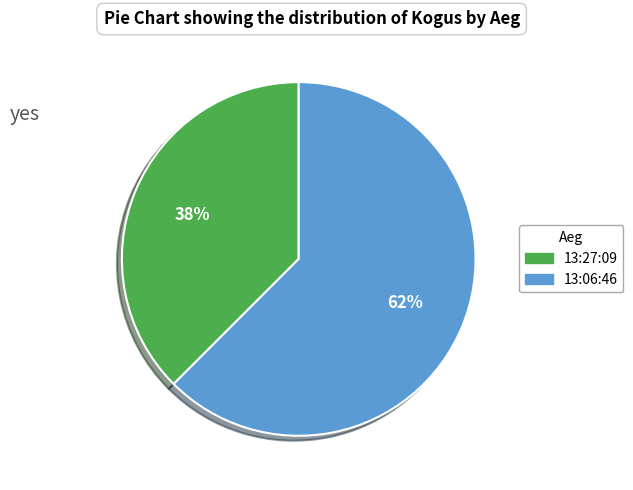

Which category has the smallest portion of the pie?

13:27:09